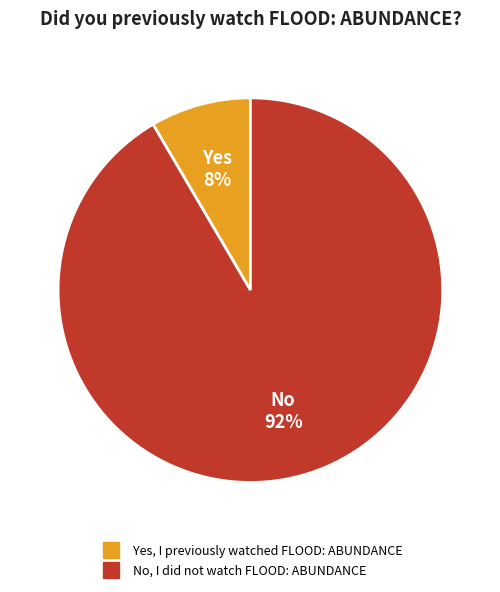

Is the sum of Yes, I previously watched FLOOD: ABUNDANCE and No, I did not watch FLOOD: ABUNDANCE greater than half?

Yes